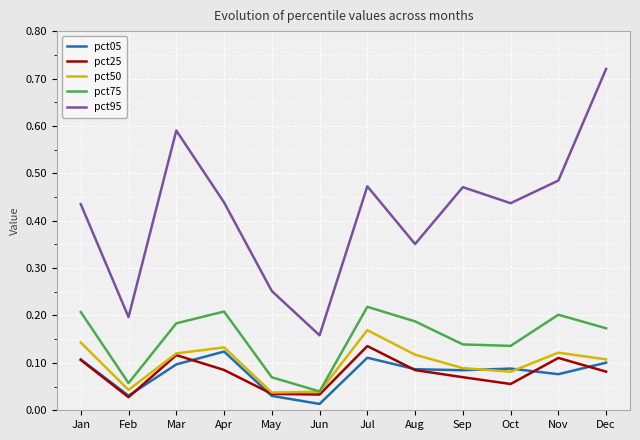

The pct75 series shows 0.2 at Jan. True or false?

True